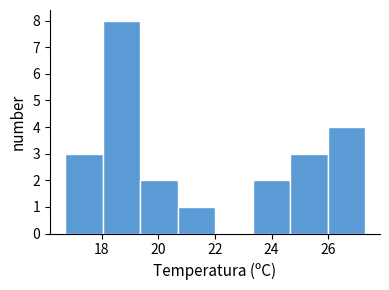

Reading left to right, list every bar in this chart as the range it spans on the x-axis followed by its height. Neither the bar edges nor the heights are printed on the chart, so give them approximately, as read against the axes.

16.8 to 18.0: 3
18.0 to 19.4: 8
19.4 to 20.6: 2
20.6 to 22.0: 1
22.0 to 23.4: 0
23.4 to 24.6: 2
24.6 to 26.0: 3
26.0 to 27.4: 4